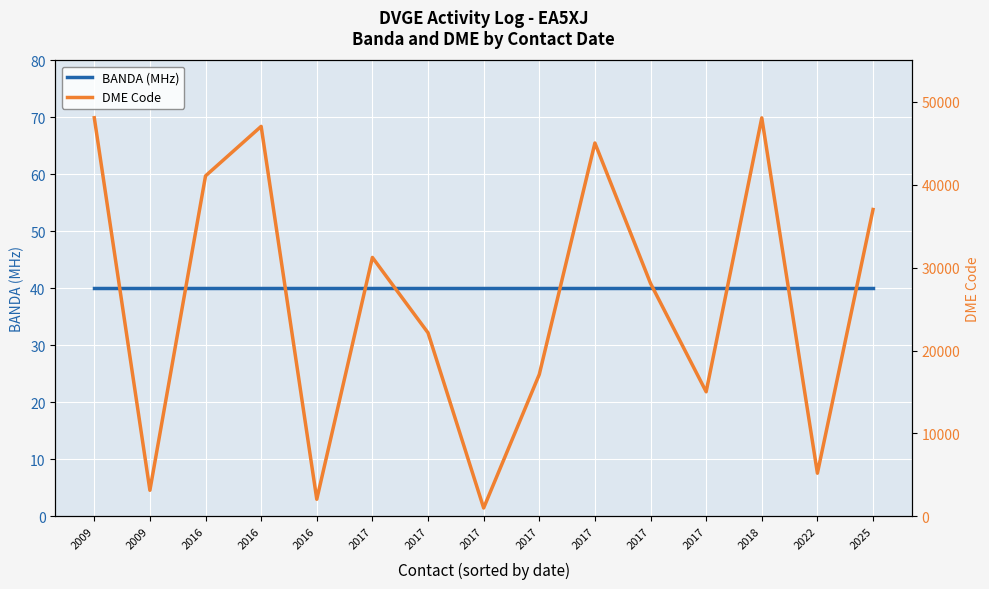

What is the value of the DME Code point at the 2nd from the left?

48091